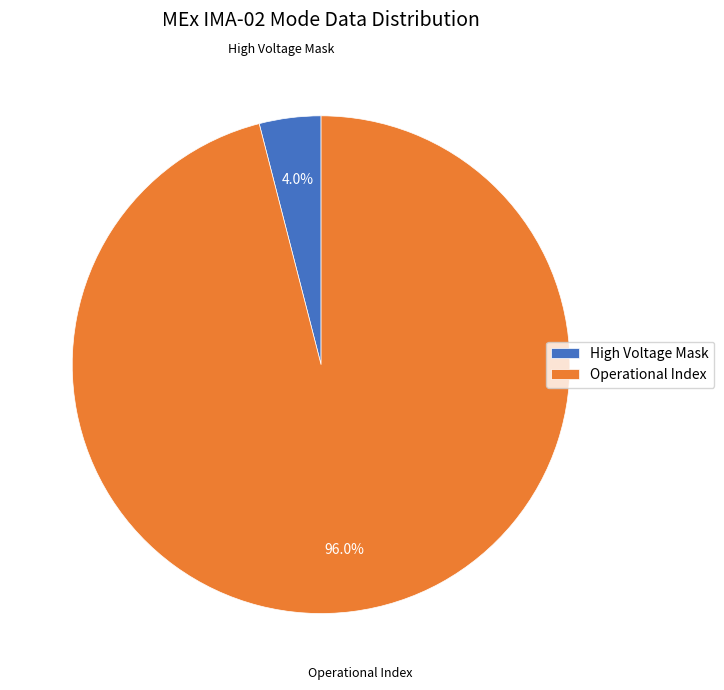

How many slices are in this pie chart?

2